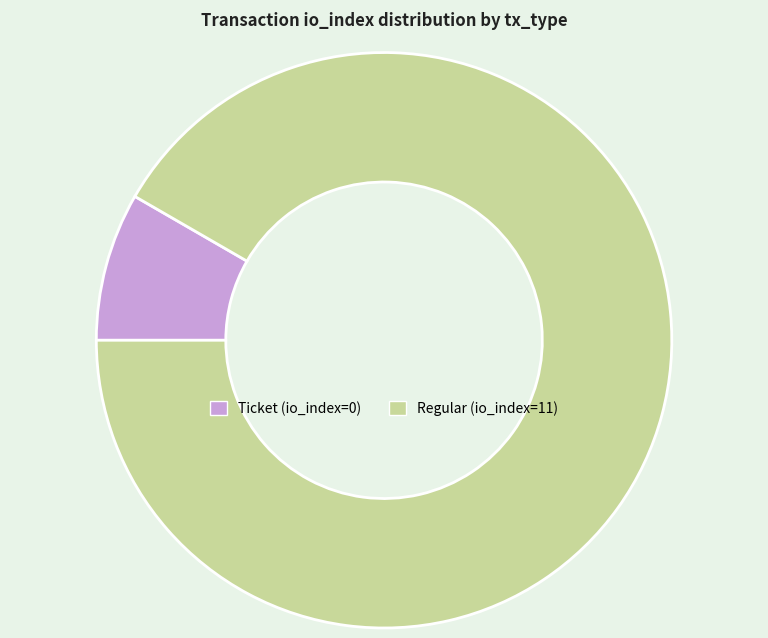

Rank the categories by value from lowest to highest.

Ticket (io_index=0), Regular (io_index=11)